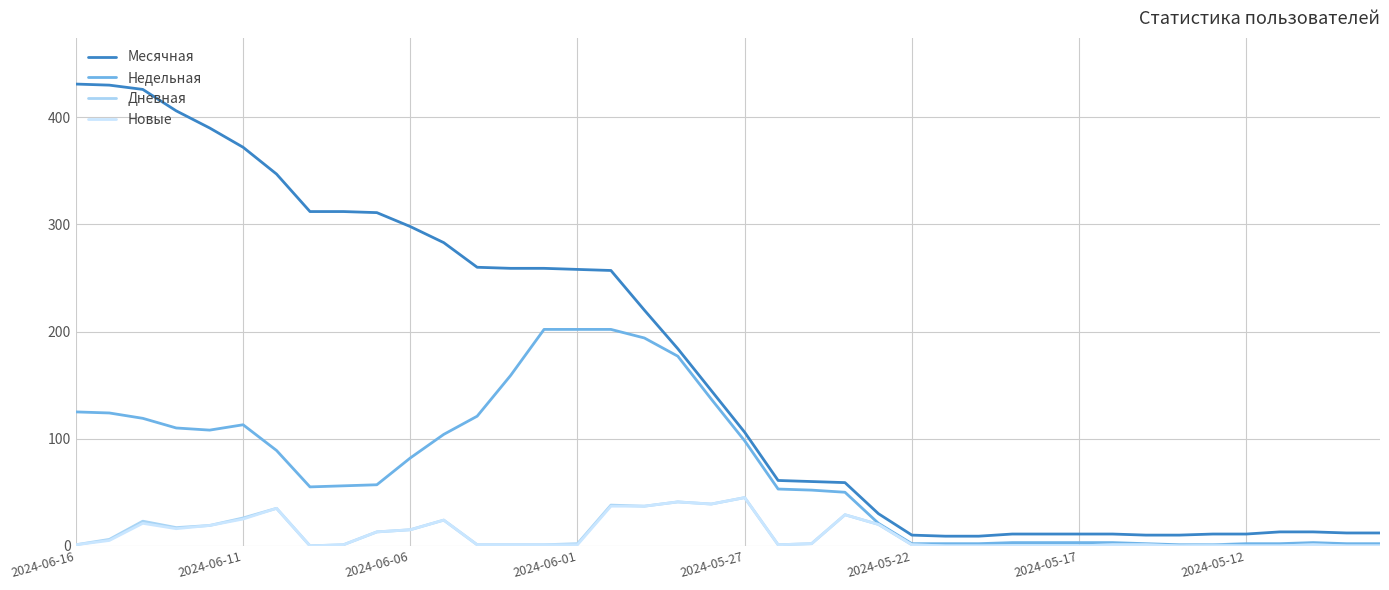

What is the average value of the Месячная series?

166